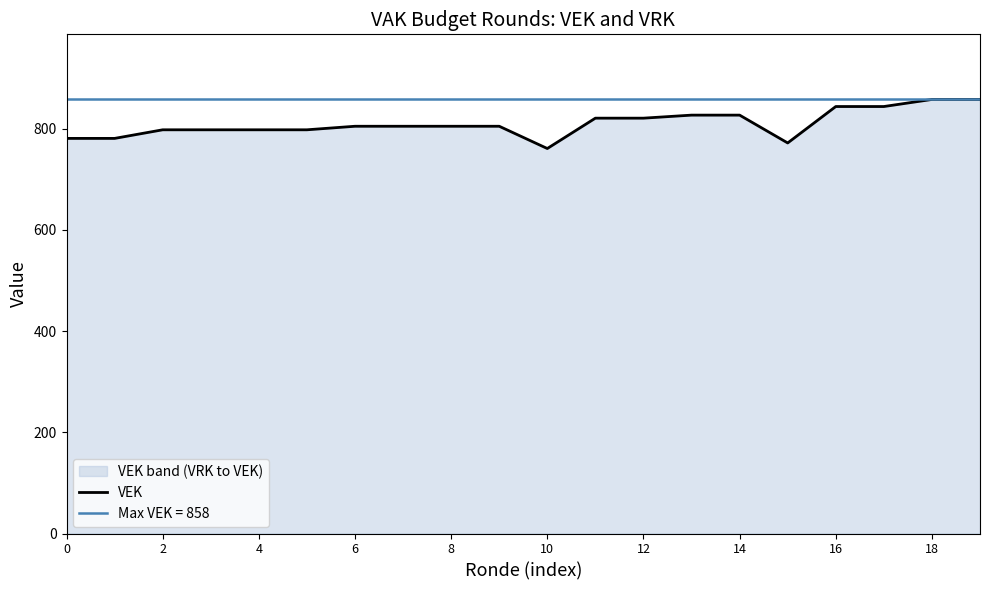

What is the difference between the second highest and second lowest values?

86